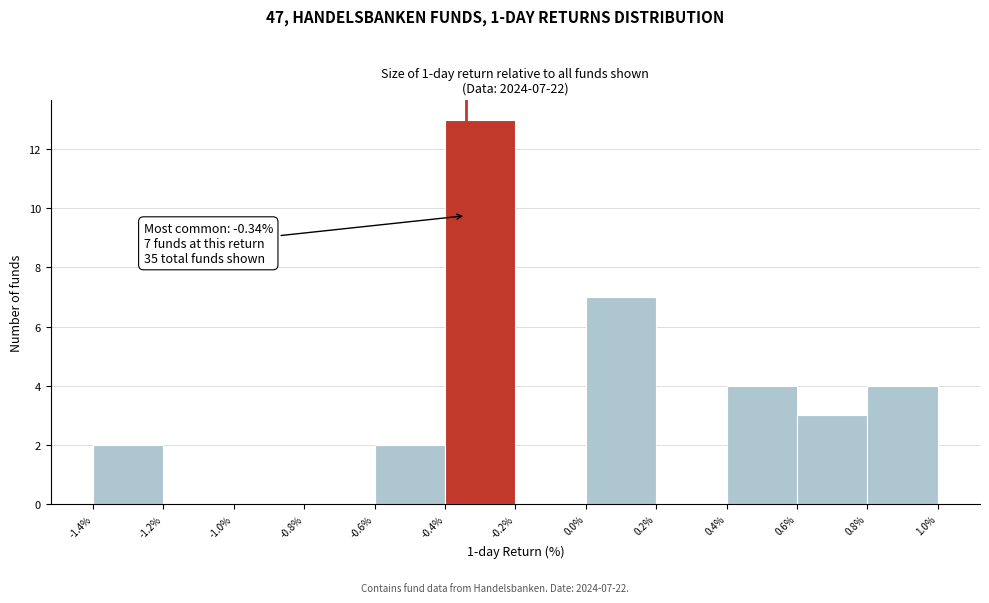

Which range on the x-axis has the tallest bar?

-0.4% to -0.2%